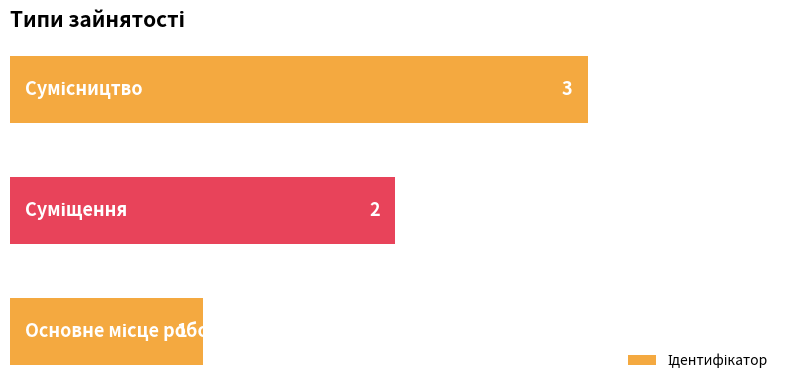

What is the minimum value shown in the chart?

1